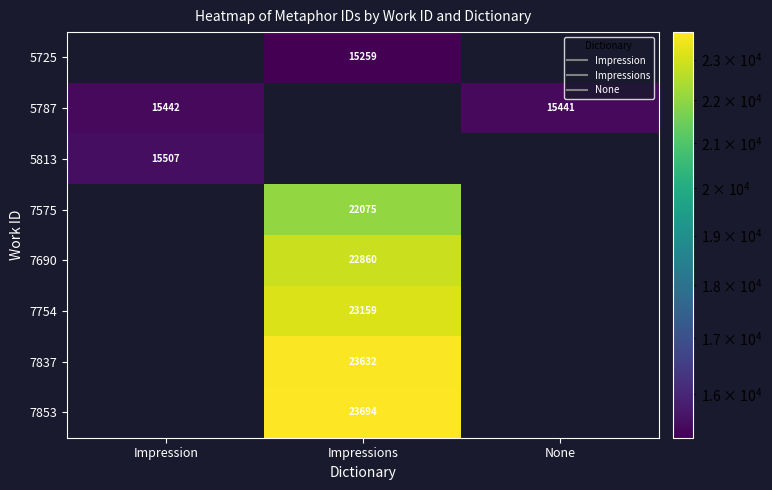

What is the average value of the 7853 series?

7898.0